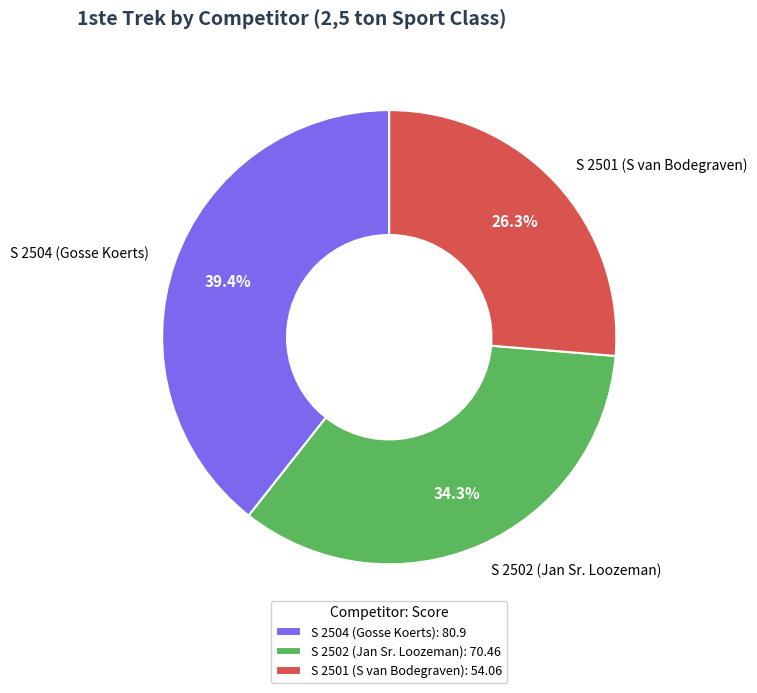

To the nearest percent, what is the average slice percentage?

33%